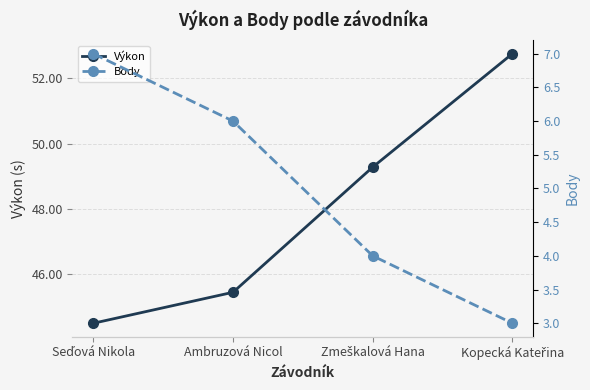

Rank the categories by Výkon value from lowest to highest.

Seďová Nikola, Ambruzová Nicol, Zmeškalová Hana, Kopecká Kateřina